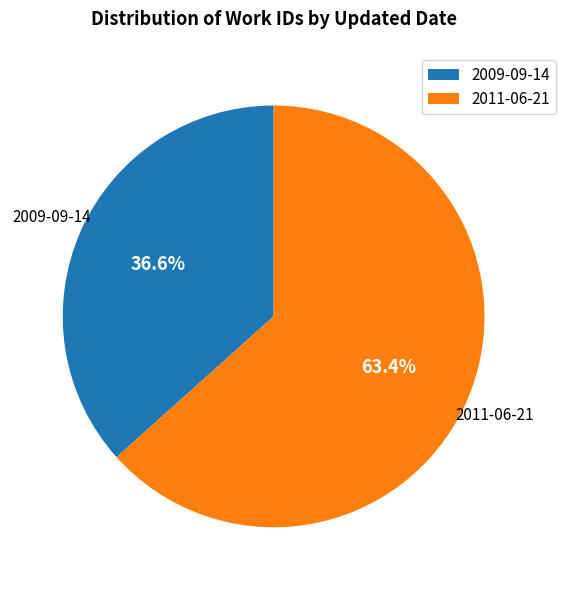

Is there a majority slice in this chart?

Yes